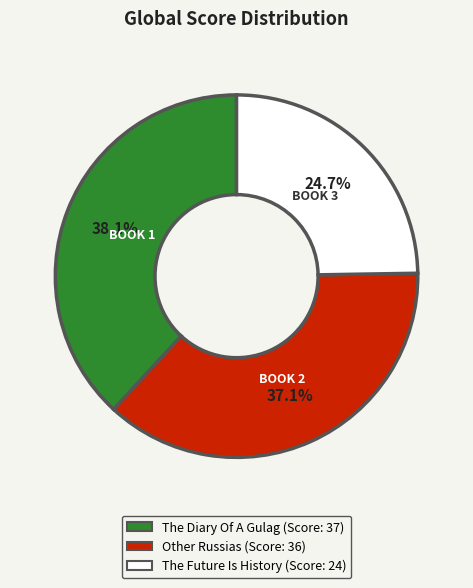

Is there a majority slice in this chart?

No